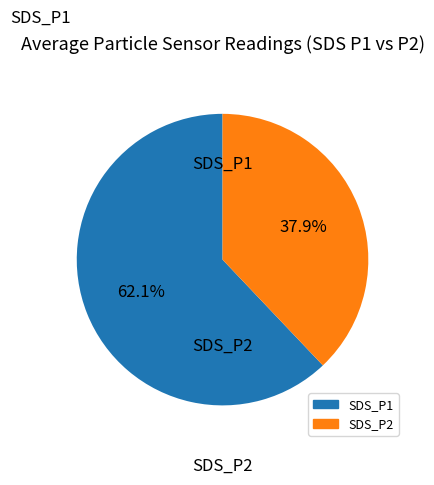

How many slices are in this pie chart?

2